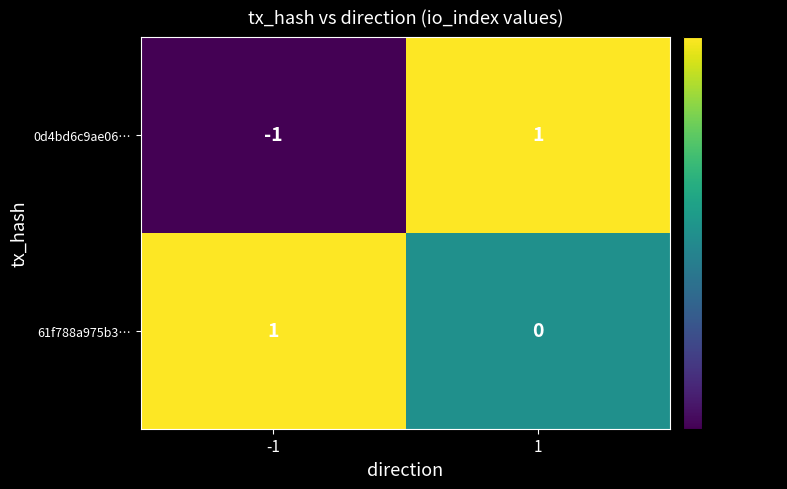

The value of 0d4bd6c9ae06… at 1 is 2. True or false?

False